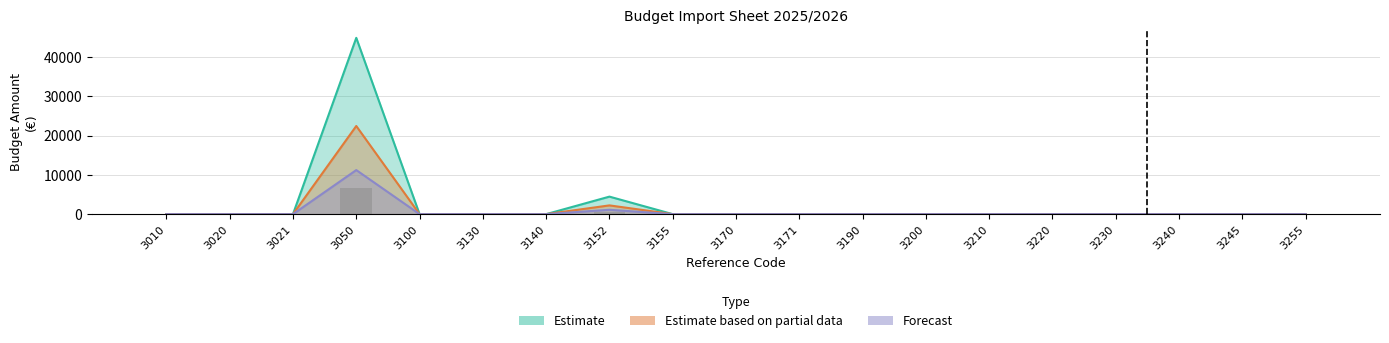

What is the difference between the maximum and minimum values in the Forecast series?

11225.0